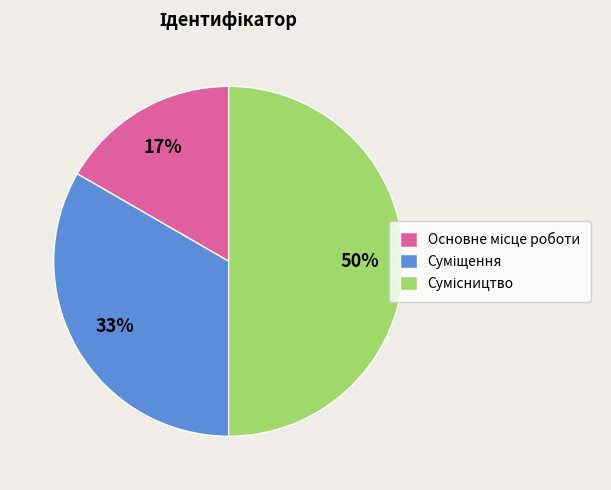

To the nearest percent, what is the difference between the largest and smallest slice percentages?

33%